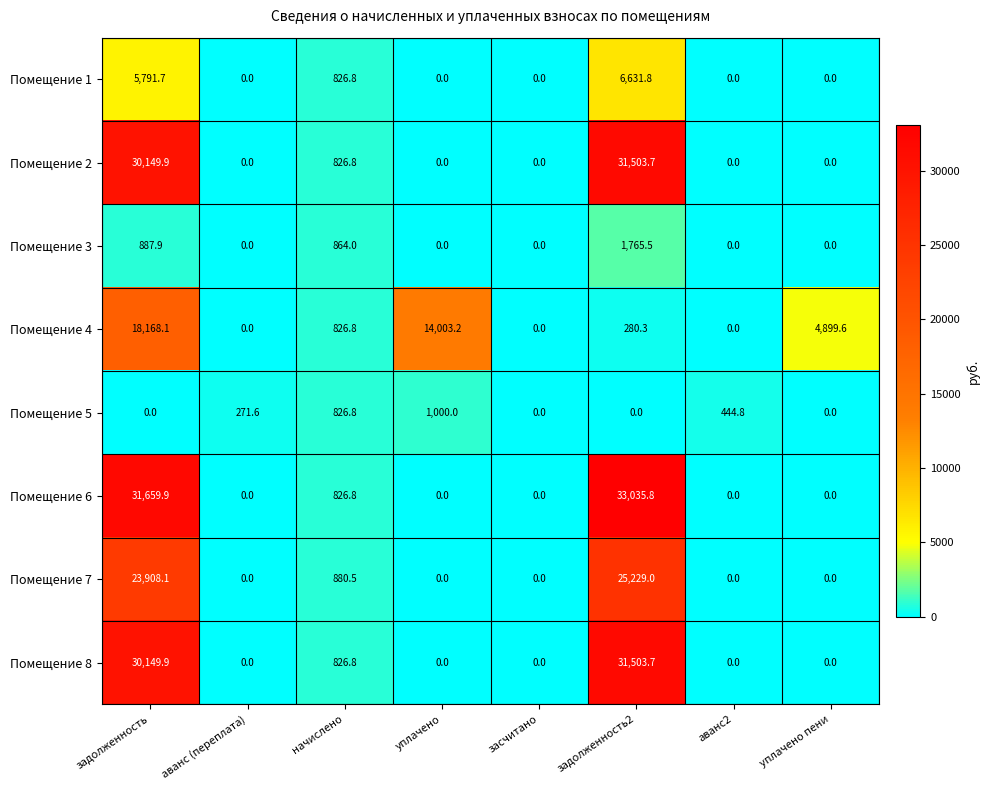

How many data points does each series have?

8